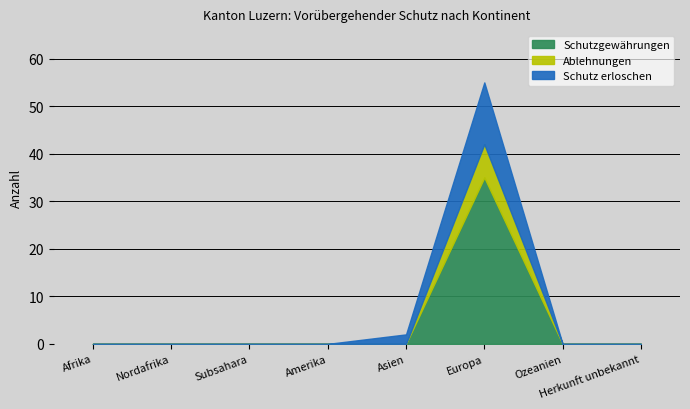

What is the total value across all series at Europa?

55